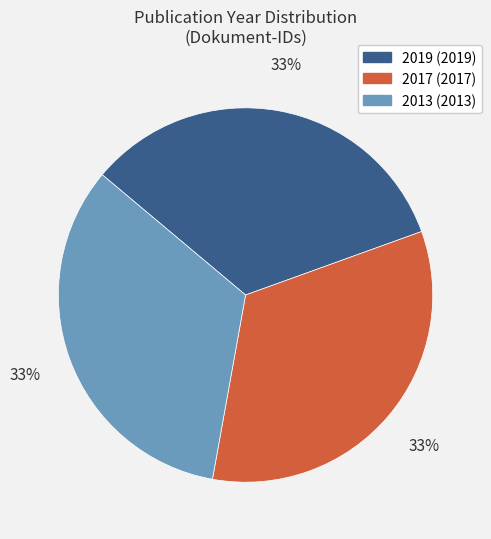

Does any single category account for the majority?

No